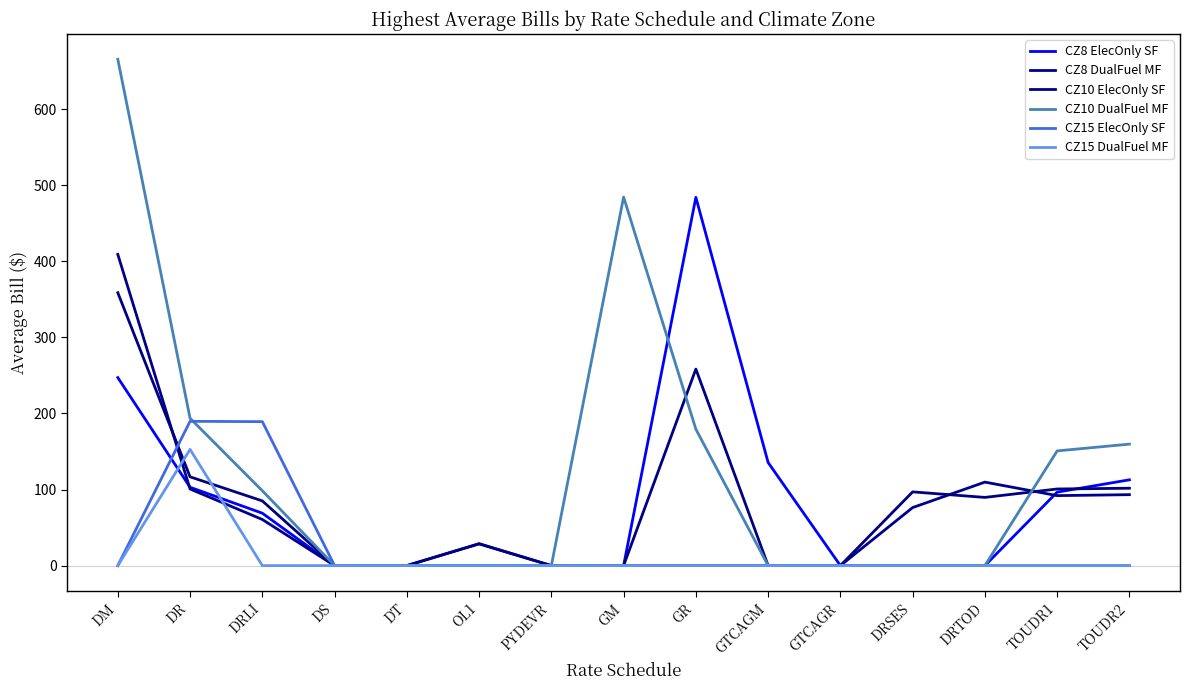

Between which two adjacent categories do CZ8 DualFuel MF and CZ10 ElecOnly SF first intersect?

DM and DR